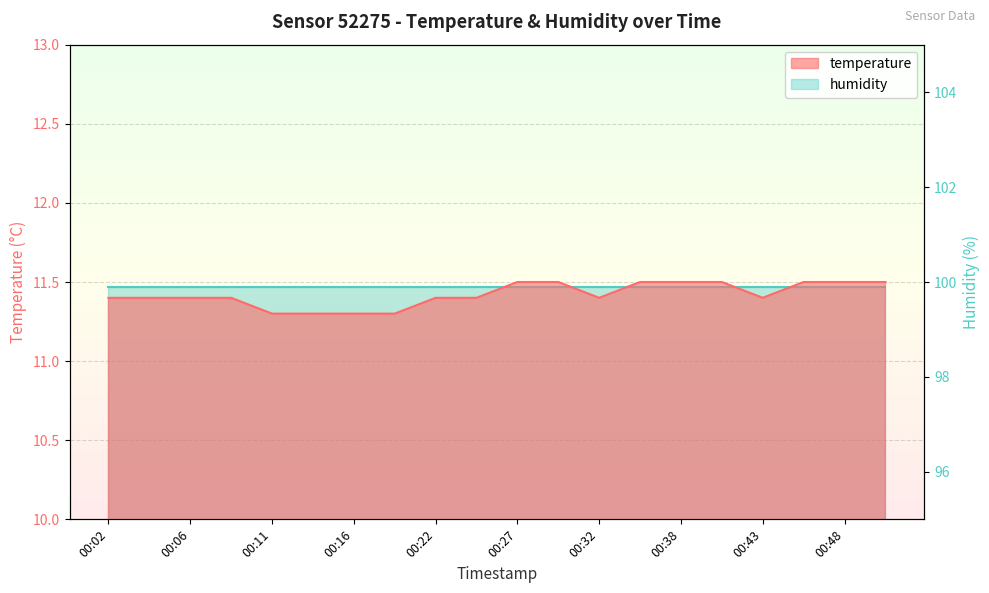

Reading right to left, transcribe all the data shown in this chart.

00:51=11.5	00:48=11.5	00:46=11.5	00:43=11.4	00:40=11.5	00:38=11.5	00:35=11.5	00:32=11.4	00:30=11.5	00:27=11.5	00:24=11.4	00:22=11.4	00:19=11.3	00:16=11.3	00:14=11.3	00:11=11.3	00:09=11.4	00:06=11.4	00:04=11.4	00:02=11.4